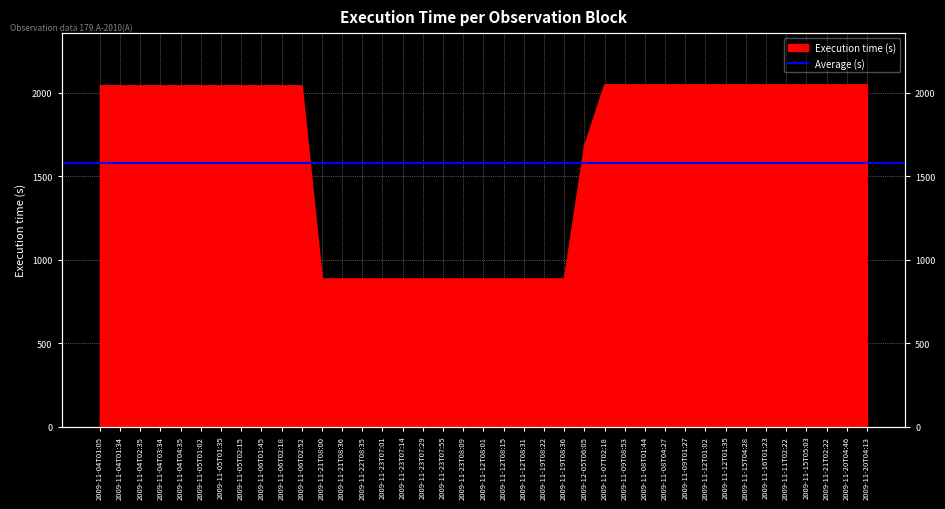

Reading right to left, list all the values displayed in this chart.

2051	2051	2051	2051	2051	2051	2051	2051	2051	2051	2051	2051	2051	2051	1684	887	887	887	887	887	887	887	887	887	887	887	887	887	2045	2045	2045	2045	2045	2045	2045	2045	2045	2045	2045